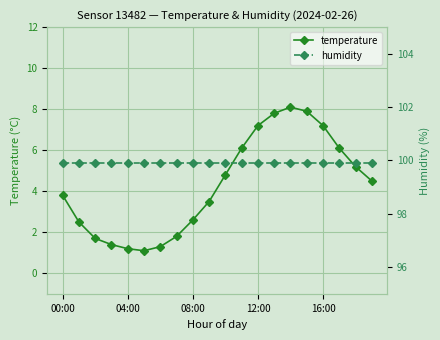

True or false: temperature and humidity cross at least once.

False